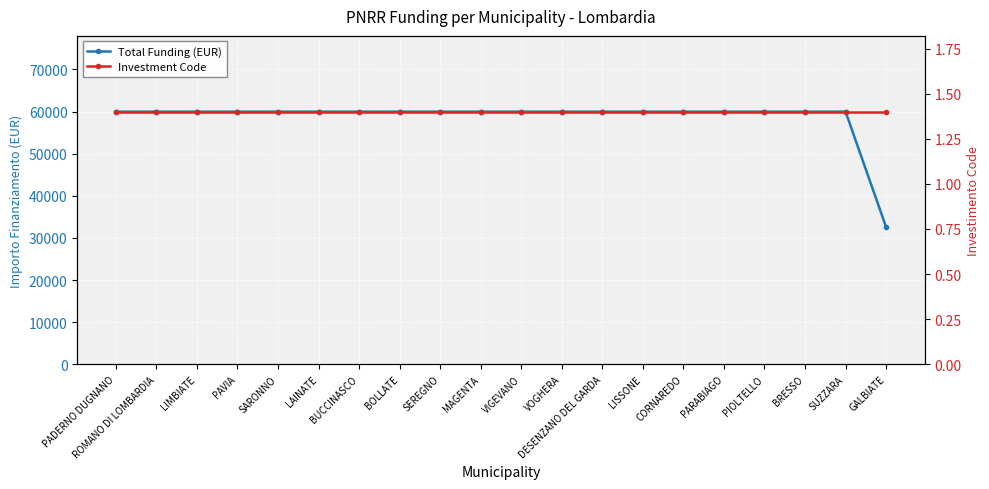

List the series in order of their overall mean, highest first.

Total Funding (EUR), Investment Code